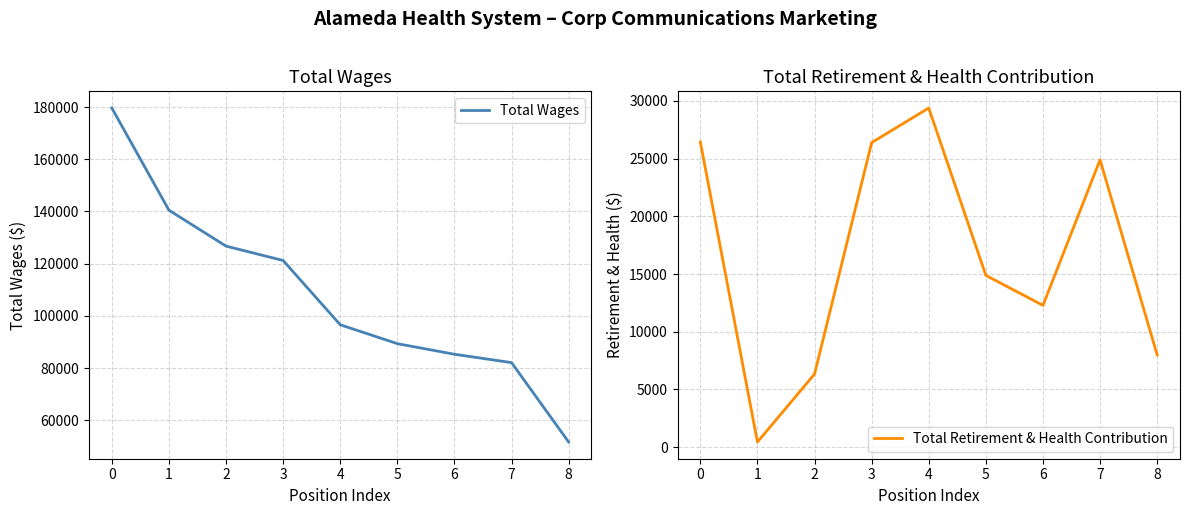

Where is the first local maximum for Total Retirement & Health Contribution?

4